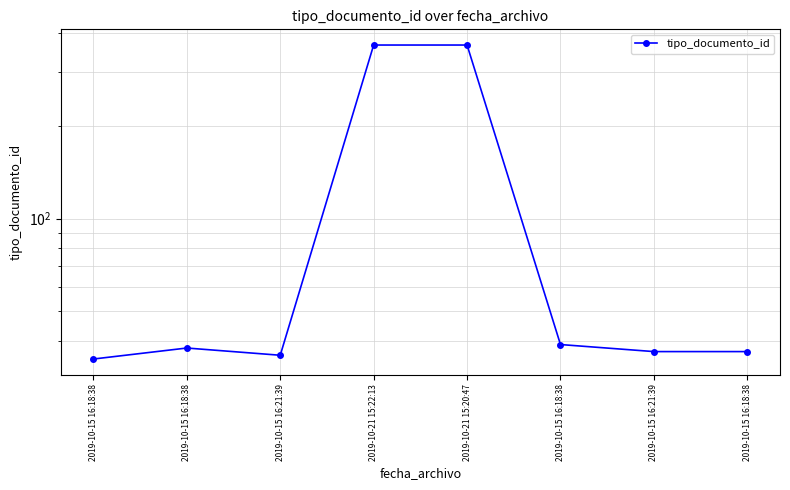

How many points are lower than both their immediate neighbors (excluding endpoints)?

1